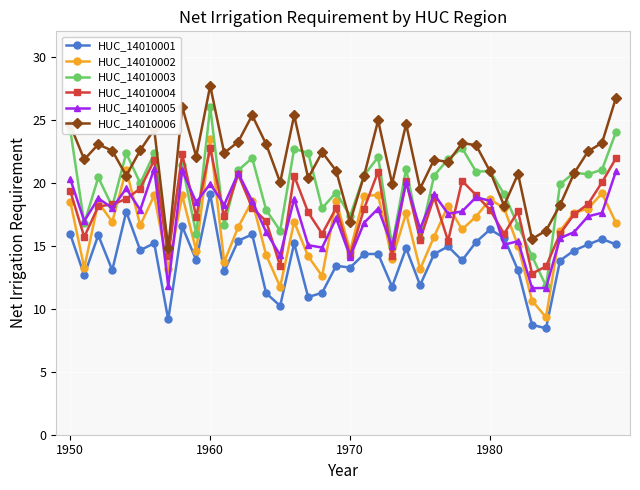

What is the value of the HUC_14010004 point at the 22nd from the left?

17.9